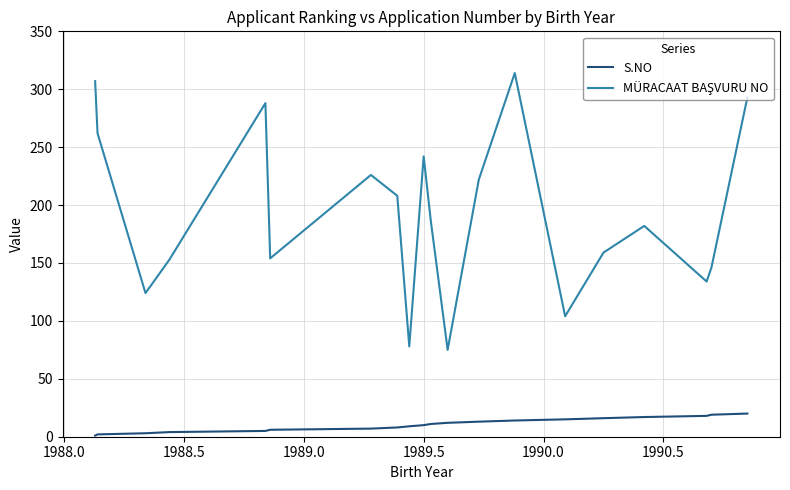

True or false: S.NO has more than 1 interior local peaks.

False